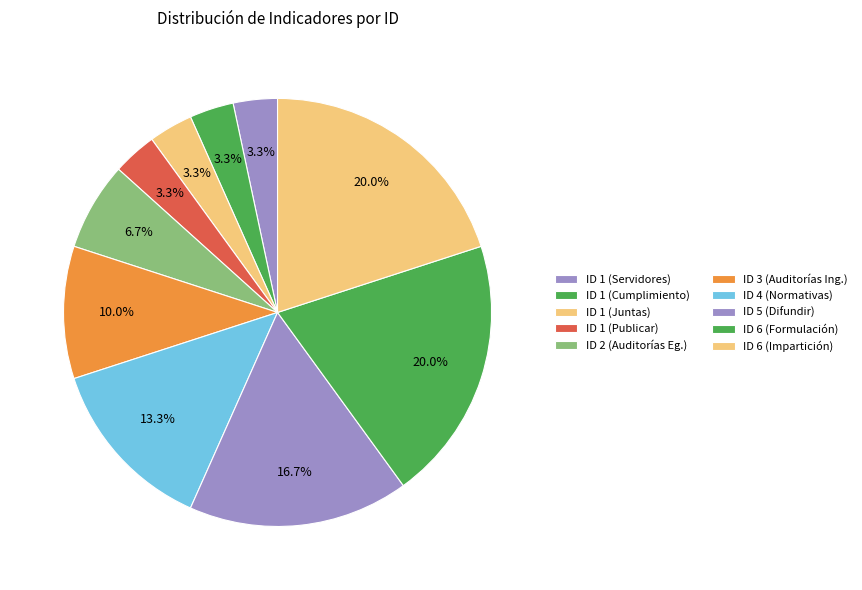

How many slices are in this pie chart?

10